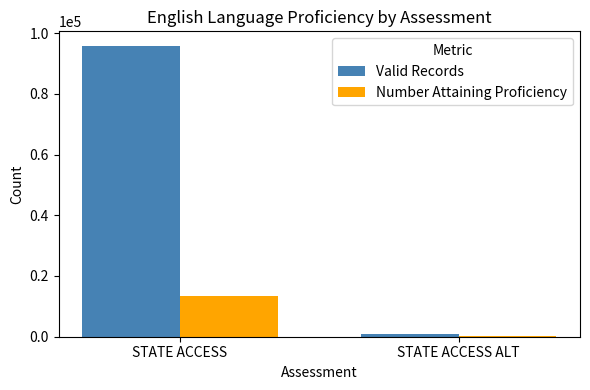

Reading left to right, list all the values displayed in this chart.

Valid Records: STATE ACCESS=95772	STATE ACCESS ALT=850
Number Attaining Proficiency: STATE ACCESS=13385	STATE ACCESS ALT=185